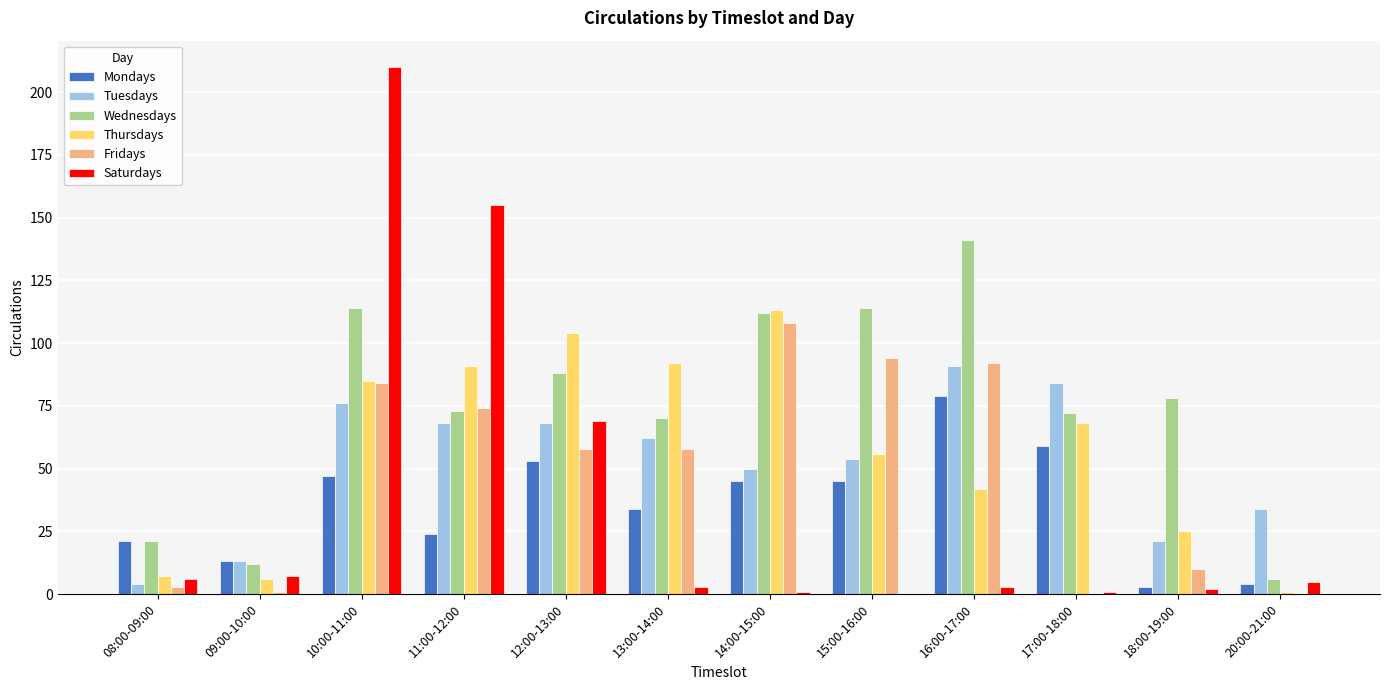

Reading right to left, what are all the values shown in this chart?

Mondays: 4	3	59	79	45	45	34	53	24	47	13	21
Tuesdays: 34	21	84	91	54	50	62	68	68	76	13	4
Wednesdays: 6	78	72	141	114	112	70	88	73	114	12	21
Thursdays: 1	25	68	42	56	113	92	104	91	85	6	7
Fridays: 0	10	0	92	94	108	58	58	74	84	1	3
Saturdays: 5	2	1	3	0	1	3	69	155	210	7	6